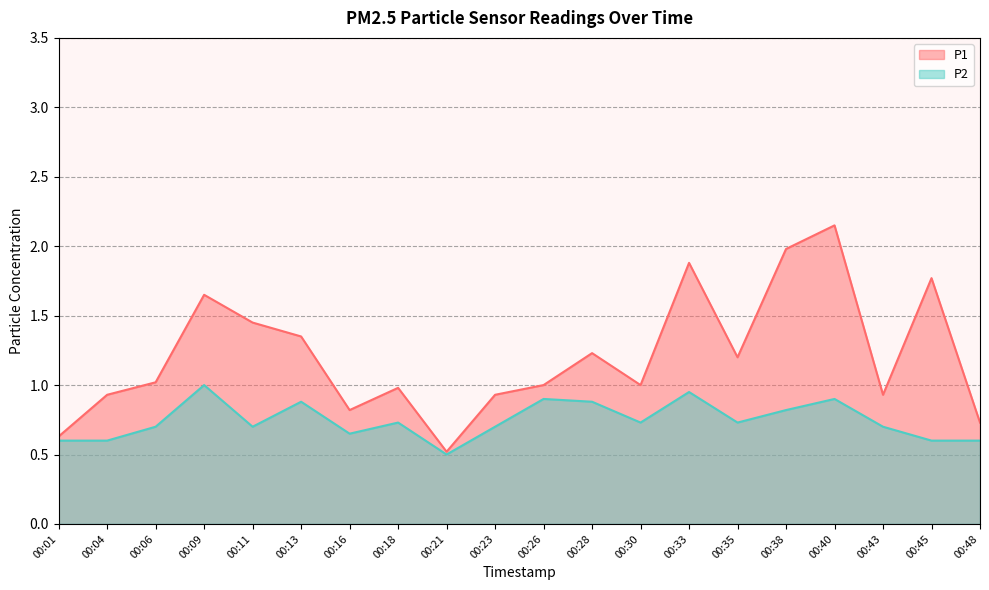

Reading left to right, transcribe all the data shown in this chart.

P1: 00:01=0.6	00:04=0.9	00:06=1.0	00:09=1.6	00:11=1.4	00:13=1.4	00:16=0.8	00:18=1.0	00:21=0.5	00:23=0.9	00:26=1.0	00:28=1.2	00:30=1.0	00:33=1.9	00:35=1.2	00:38=2.0	00:40=2.1	00:43=0.9	00:45=1.8	00:48=0.7
P2: 00:01=0.6	00:04=0.6	00:06=0.7	00:09=1.0	00:11=0.7	00:13=0.9	00:16=0.7	00:18=0.7	00:21=0.5	00:23=0.7	00:26=0.9	00:28=0.9	00:30=0.7	00:33=0.9	00:35=0.7	00:38=0.8	00:40=0.9	00:43=0.7	00:45=0.6	00:48=0.6